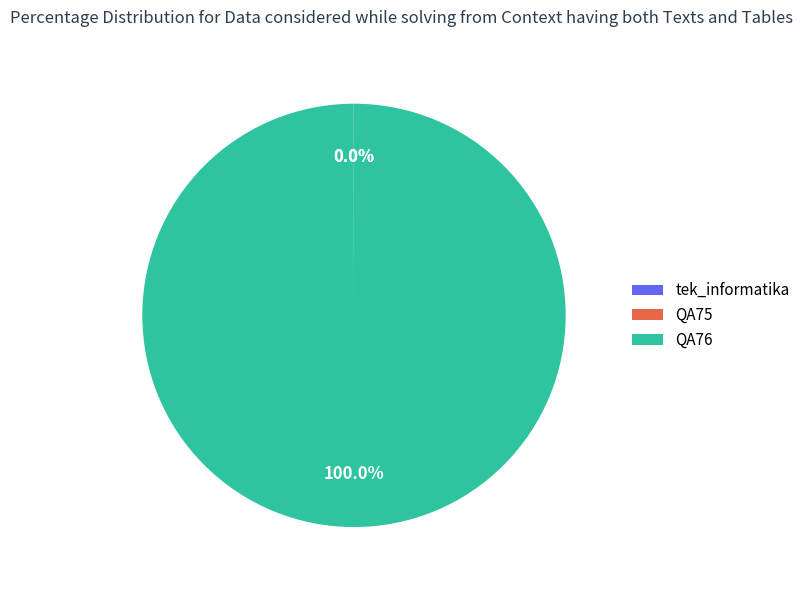

Does any single category account for the majority?

Yes